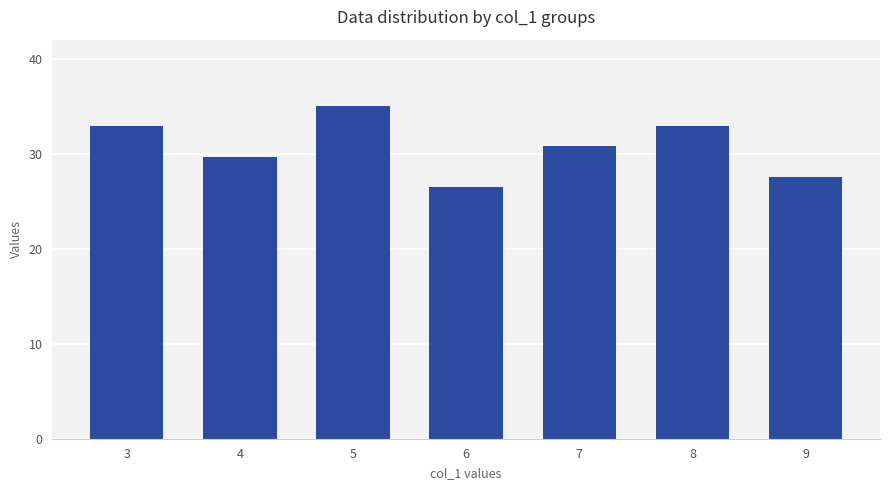

What is the value of the 1st bar from the left?

32.9